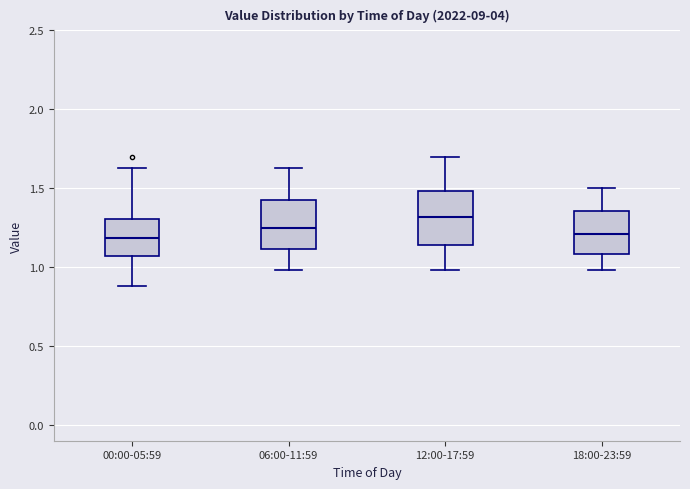

Where does the upper whisker of the box for 12:00-17:59 end on the y-axis? The values are not printed on the chart, so give them approximately, as read against the axis.

1.70